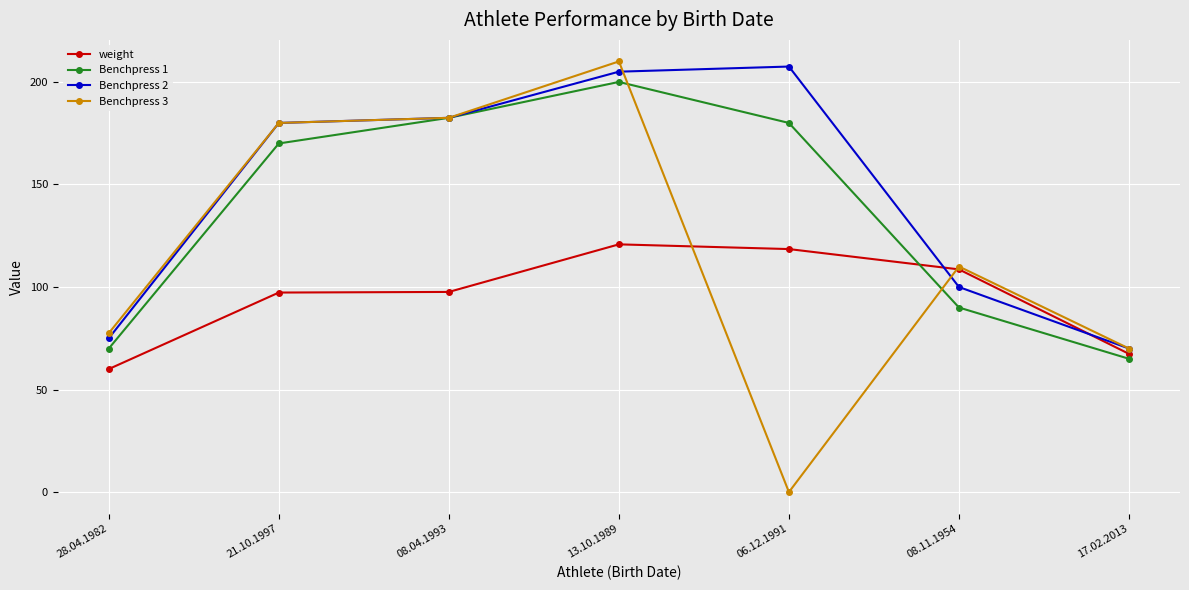

True or false: weight and Benchpress 1 intersect in this chart.

True